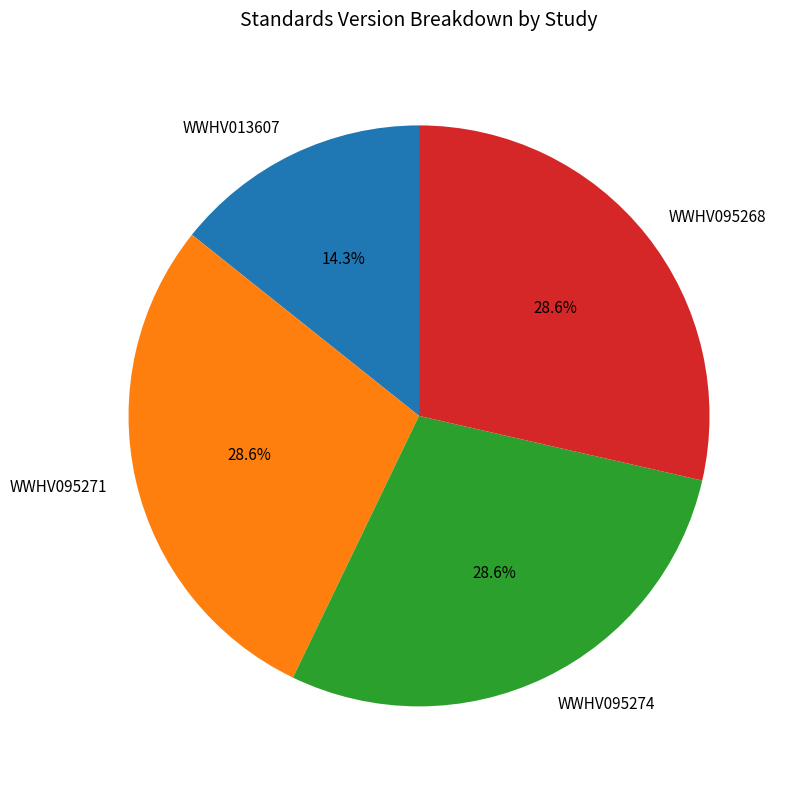

Do WWHV095271 and WWHV013607 together represent more than half of the pie?

No